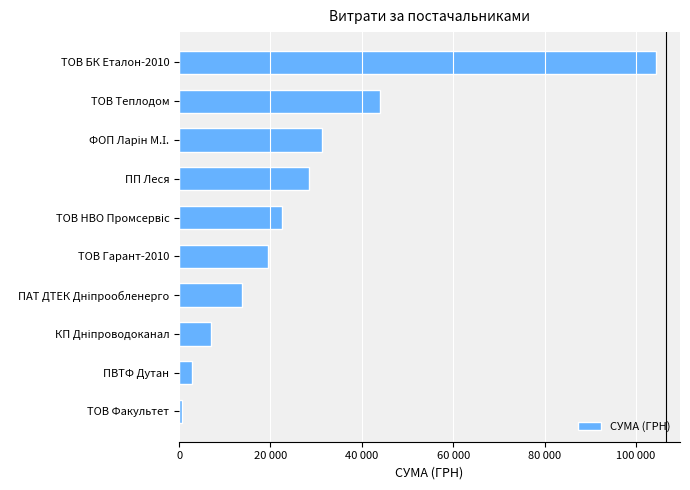

How many data points are above 22443?

5